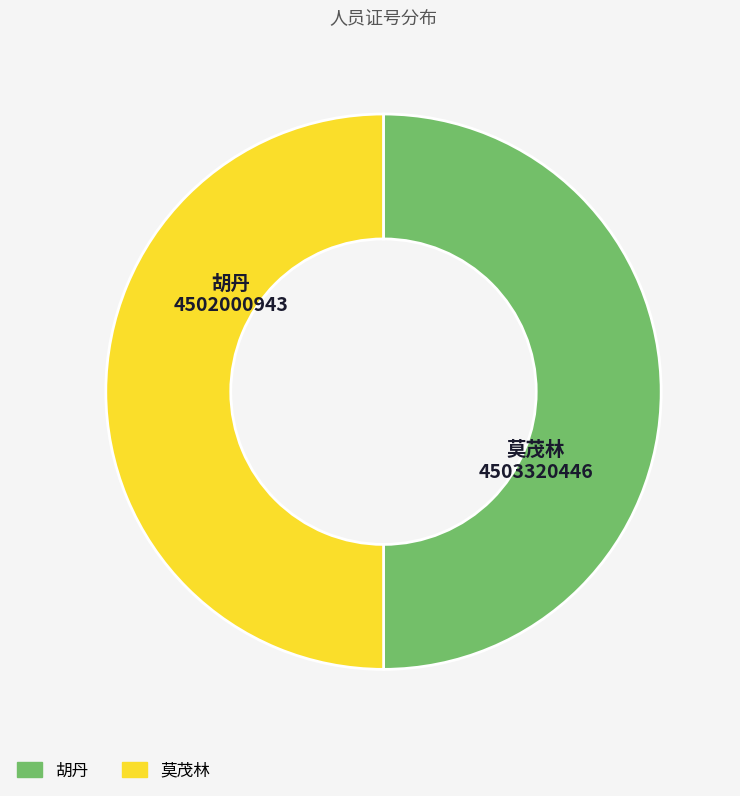

Combined, do 莫茂林 and 胡丹 account for over 50%?

Yes